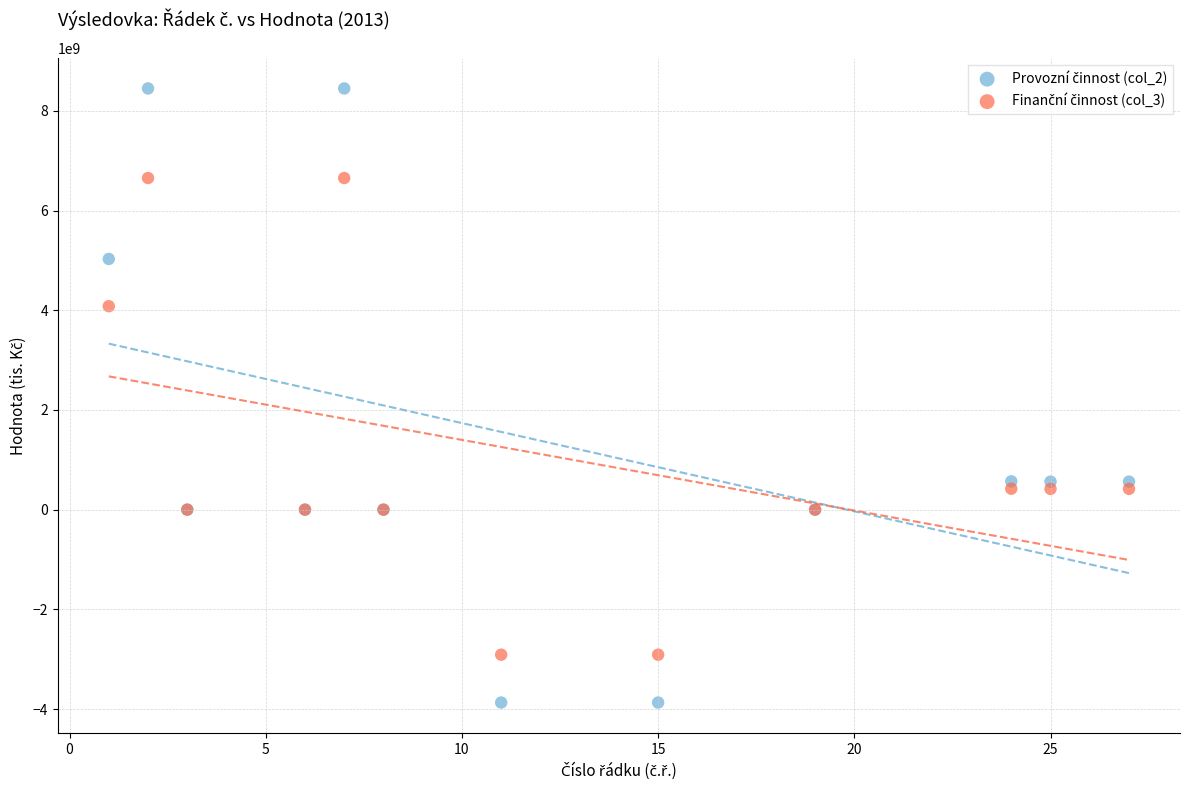

What is the X range (max minus min) for the scatter plot?

26.0